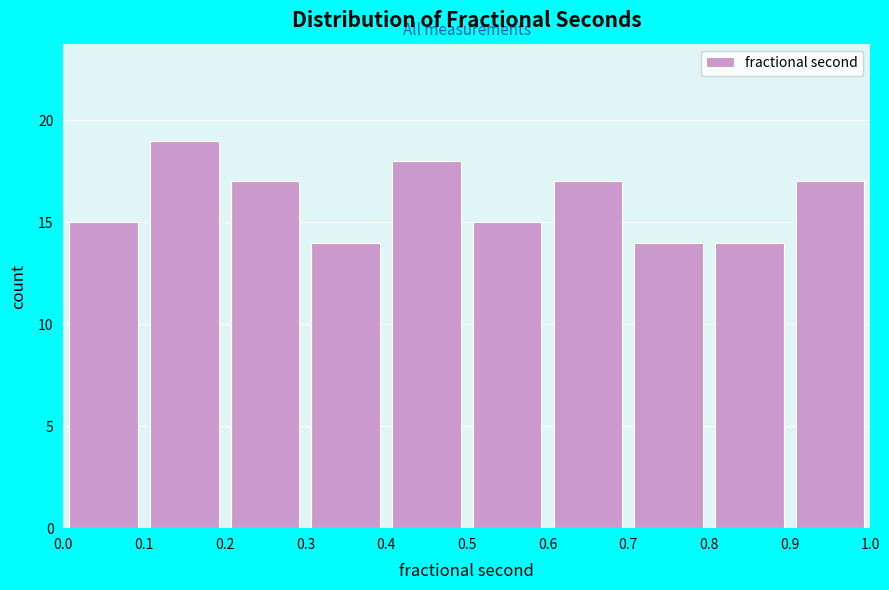

Reading left to right, transcribe this chart: for each bar, give the range it covers on the x-axis and its height. The values are not printed on the chart, so give them approximately, as read against the axis.

0.0 to 0.1: 15
0.1 to 0.2: 19
0.2 to 0.3: 17
0.3 to 0.4: 14
0.4 to 0.5: 18
0.5 to 0.6: 15
0.6 to 0.7: 17
0.7 to 0.8: 14
0.8 to 0.9: 14
0.9 to 1.0: 17